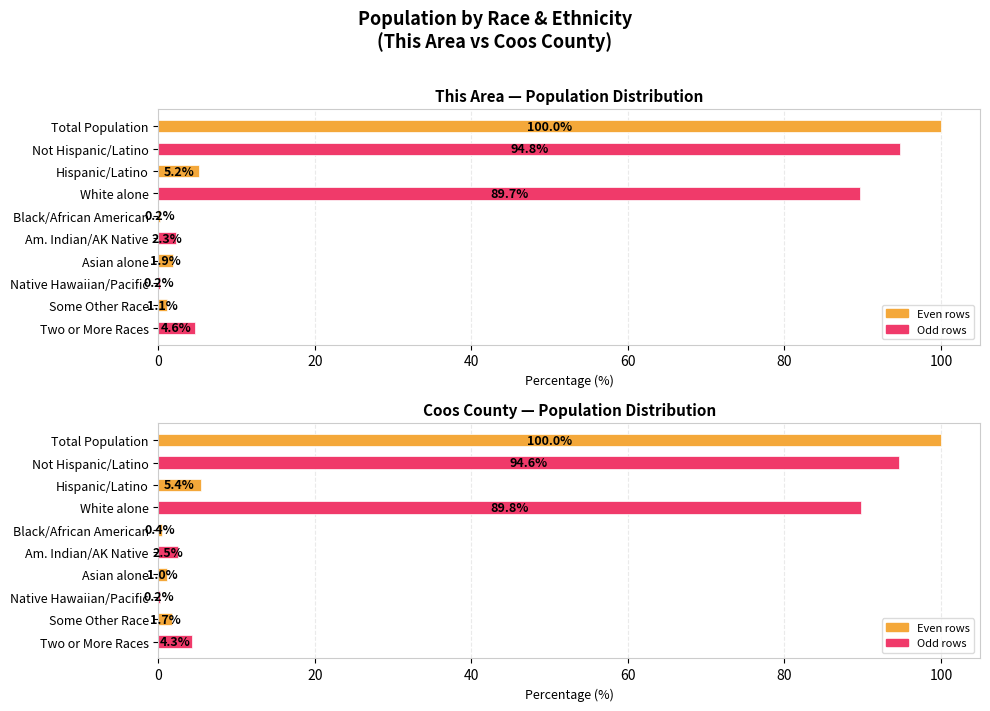

The value of This Area at Asian alone is 0.5. True or false?

False